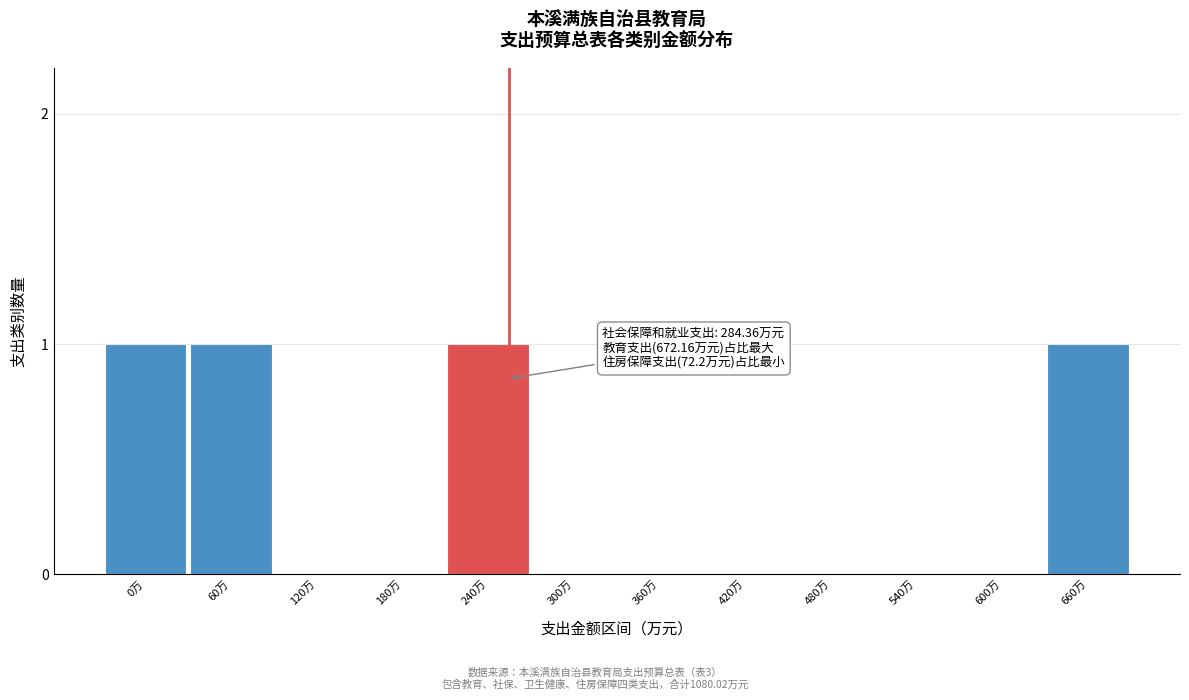

Reading left to right, extract all data points from this chart.

0万=1	60万=1	120万=0	180万=0	240万=1	300万=0	360万=0	420万=0	480万=0	540万=0	600万=0	660万=1